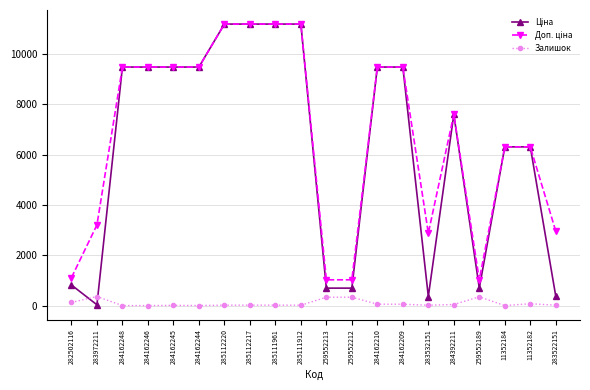

What is the total value across all series at 259552213?

2049.3